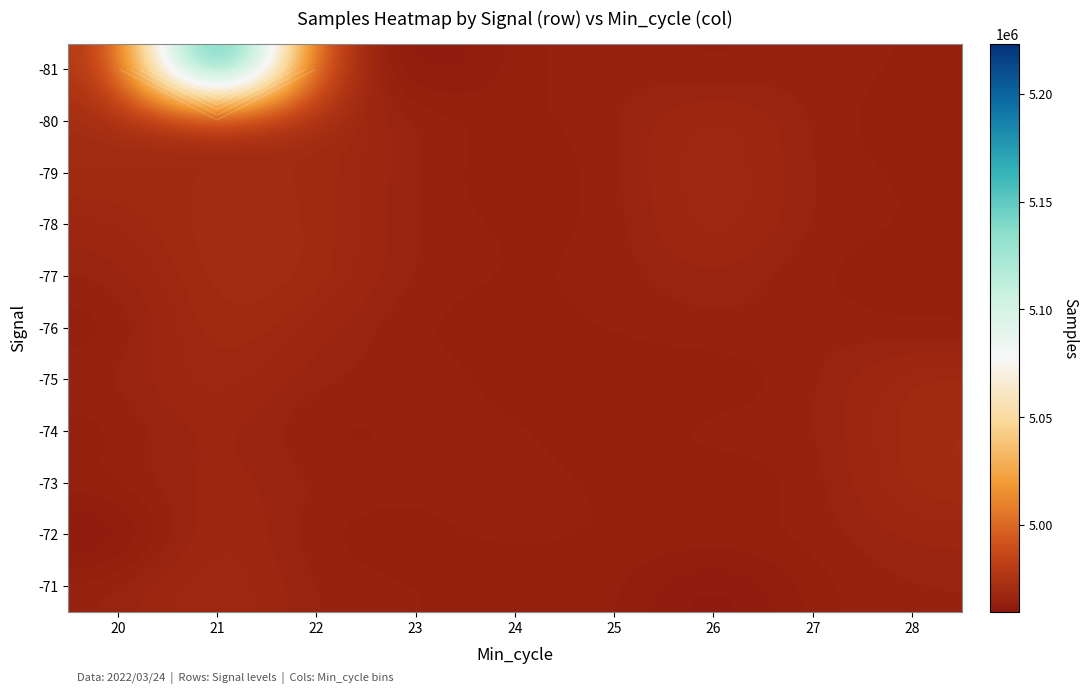

What is the difference between the maximum and minimum values in the -72 series?

10467